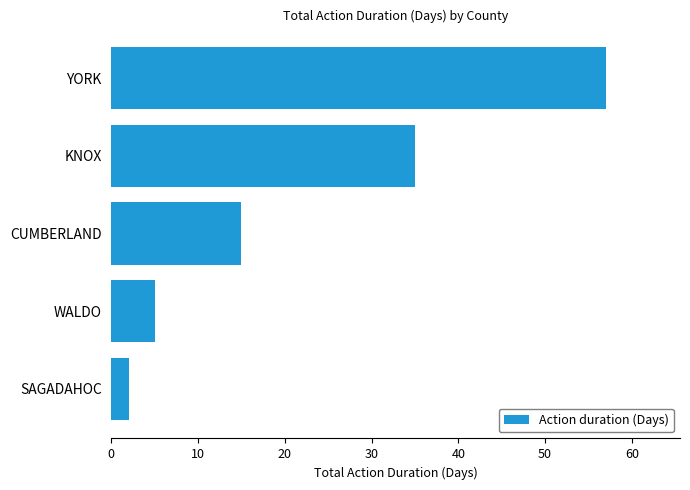

What is the difference between the maximum and minimum values?

55